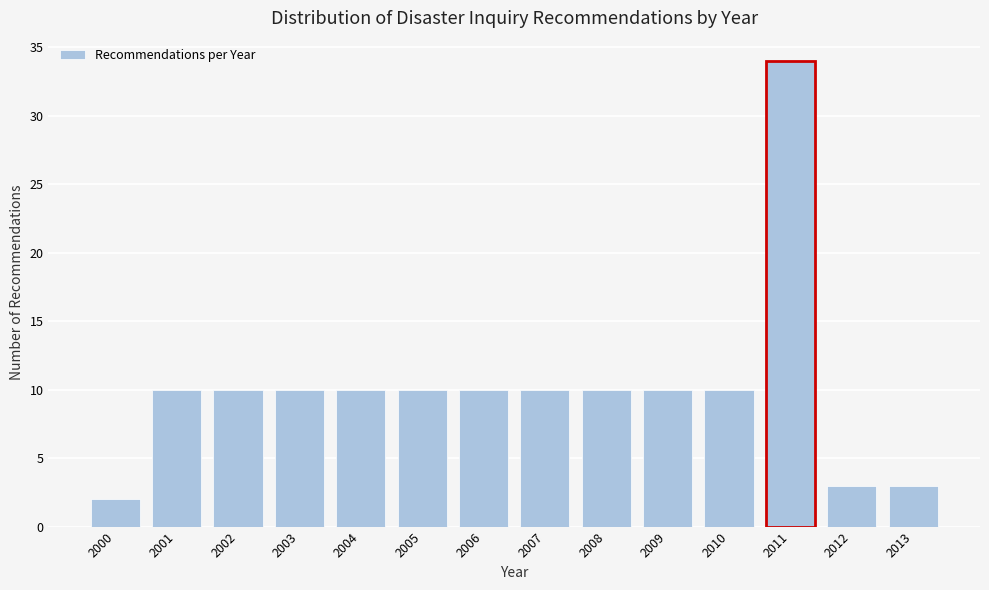

Reading left to right, what are all the values shown in this chart?

2000=2	2001=10	2002=10	2003=10	2004=10	2005=10	2006=10	2007=10	2008=10	2009=10	2010=10	2011=34	2012=3	2013=3